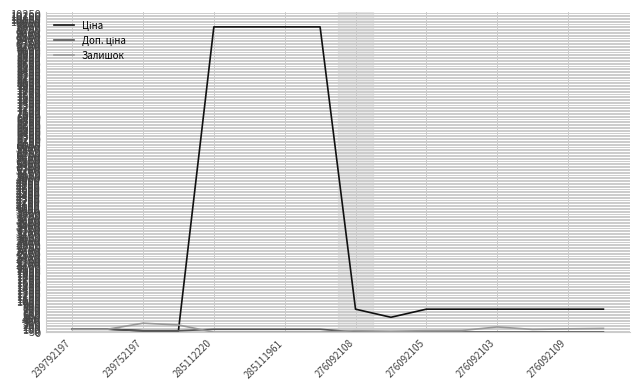

What is the greatest value displayed?

9805.6